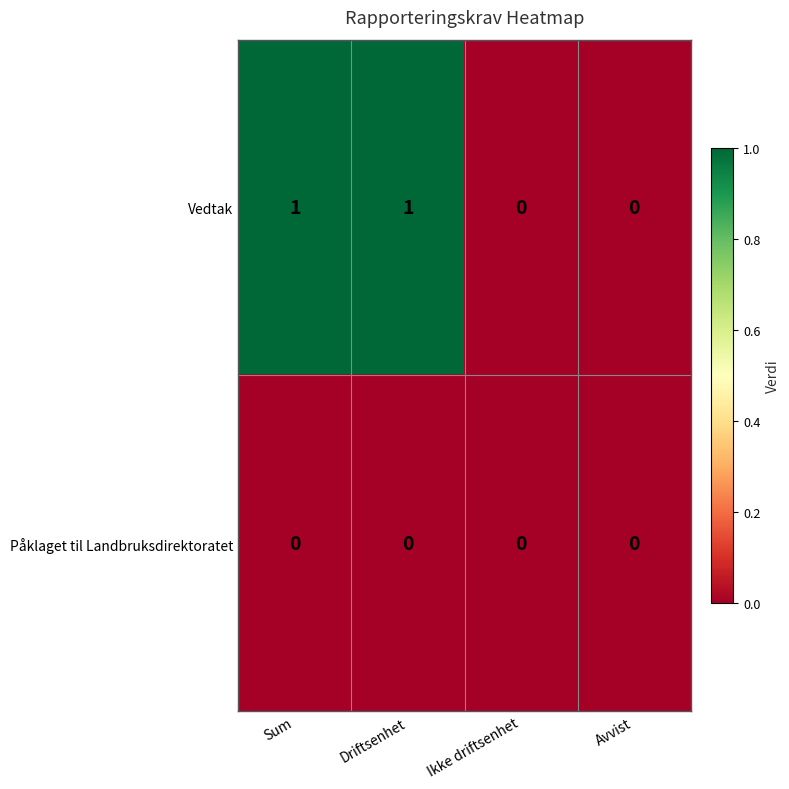

The value of Vedtak at Driftsenhet is 1. True or false?

True